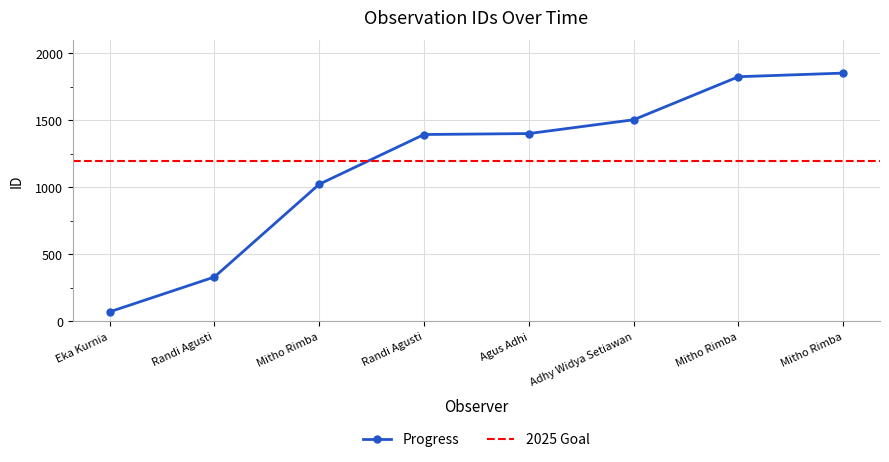

Count the number of values greater than 1401.

3